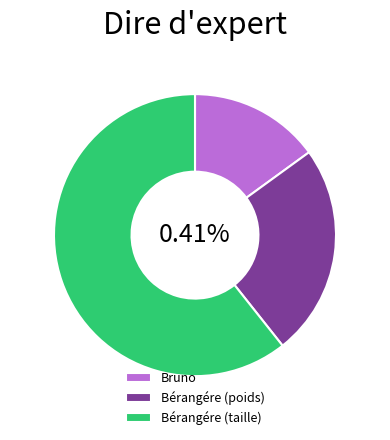

Which has a higher value, Bérangére (poids) or Bruno?

Bérangére (poids)